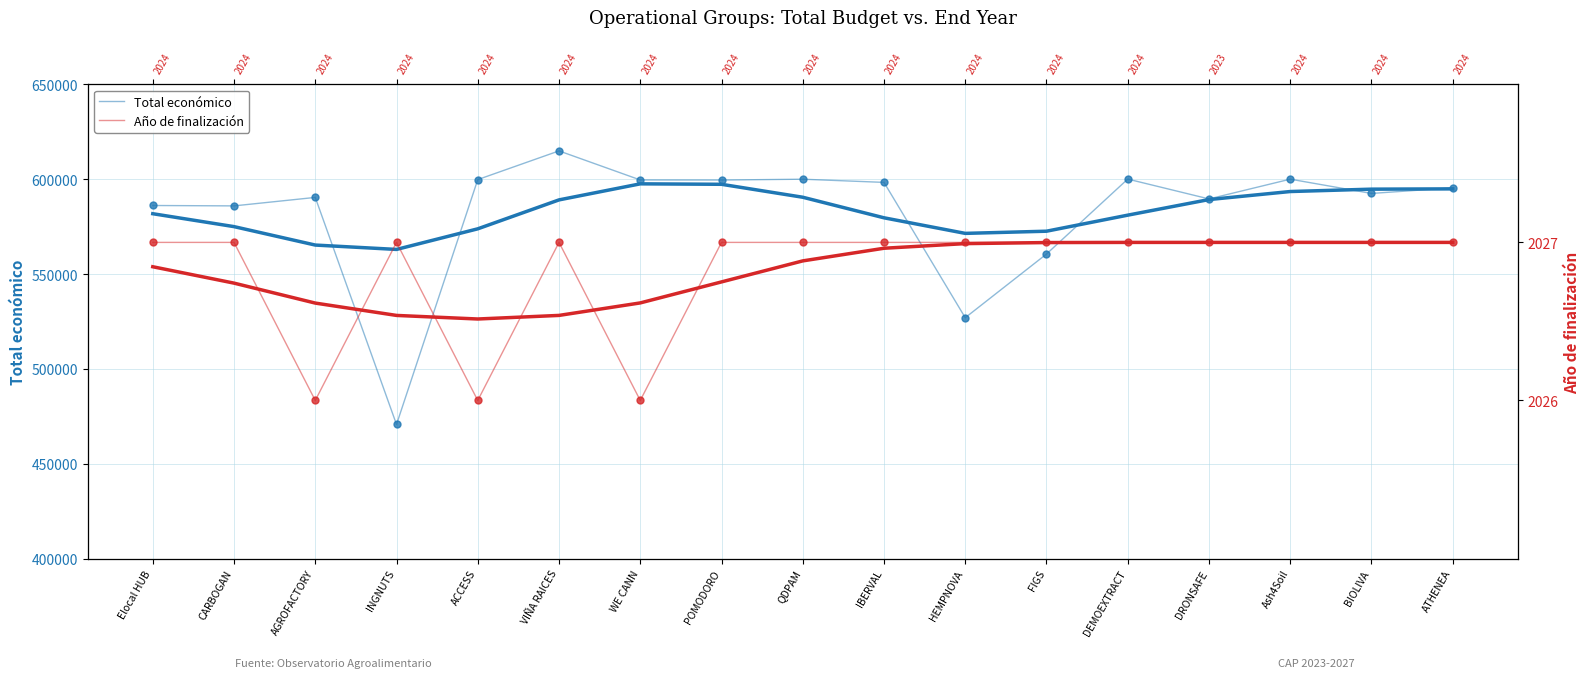

Reading left to right, what are all the values shown in this chart?

Total económico: 586120	585914	590382	470675	599779	614907	599584	599540	599986	598303	526962	560529	600043	589584	600000	592475	595436
Año de finalización: 2027	2027	2026	2027	2026	2027	2026	2027	2027	2027	2027	2027	2027	2027	2027	2027	2027